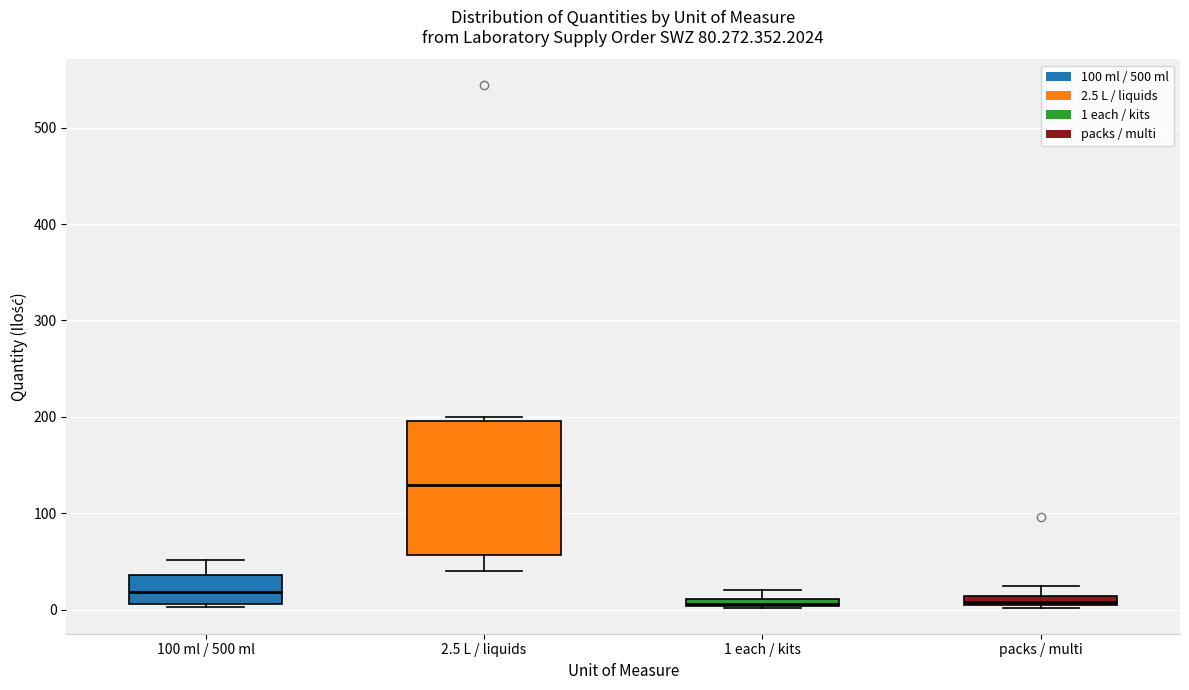

Comparing the boxes themselves (not the whiskers), which one is the tallest?

2.5 L / liquids